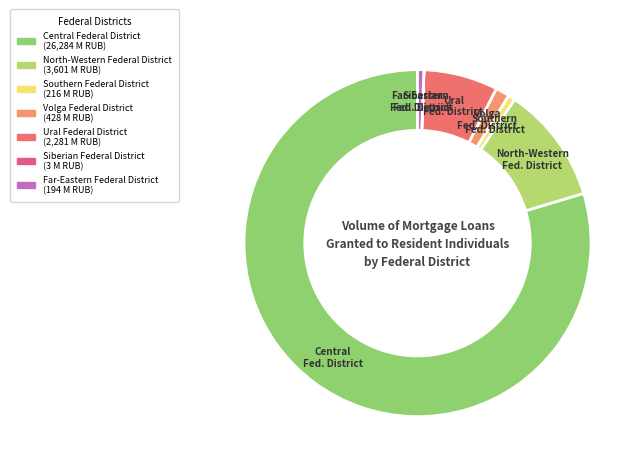

Which category has the biggest portion of the pie?

Central Federal District